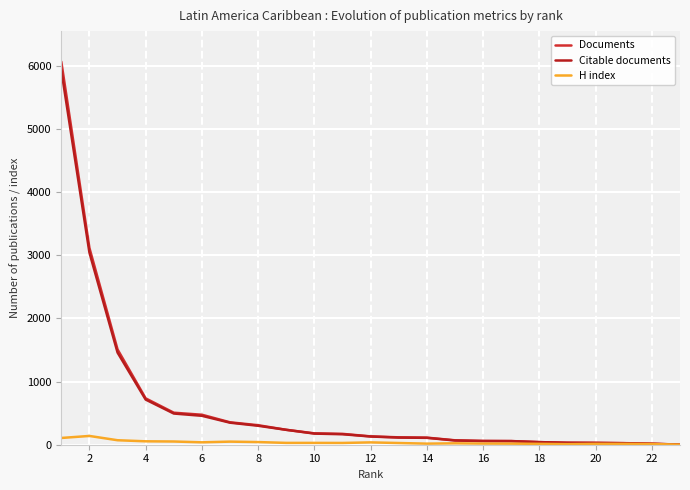

Does the chart display data point markers on the line(s)?

No